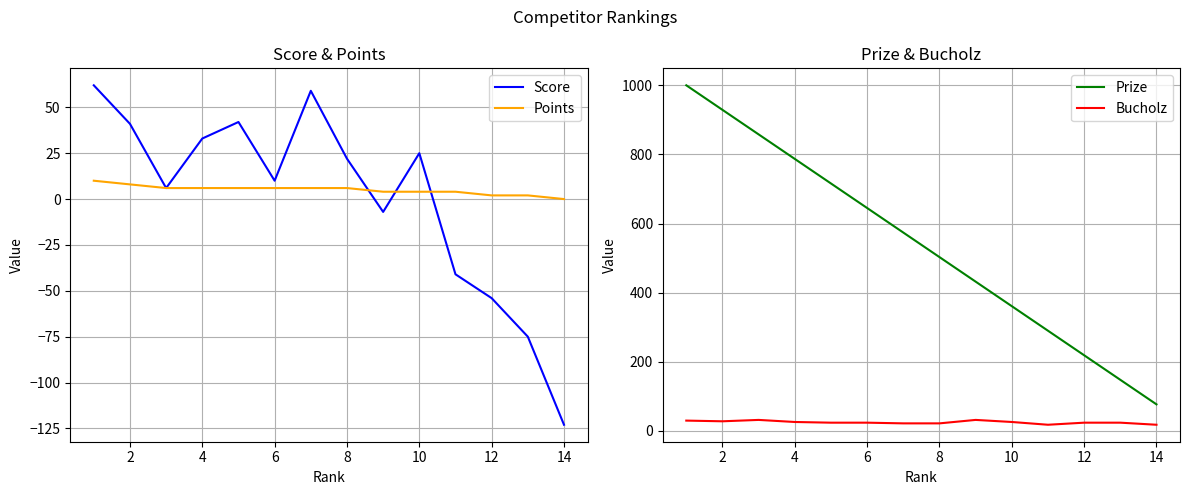

Count the number of data series in this chart.

4